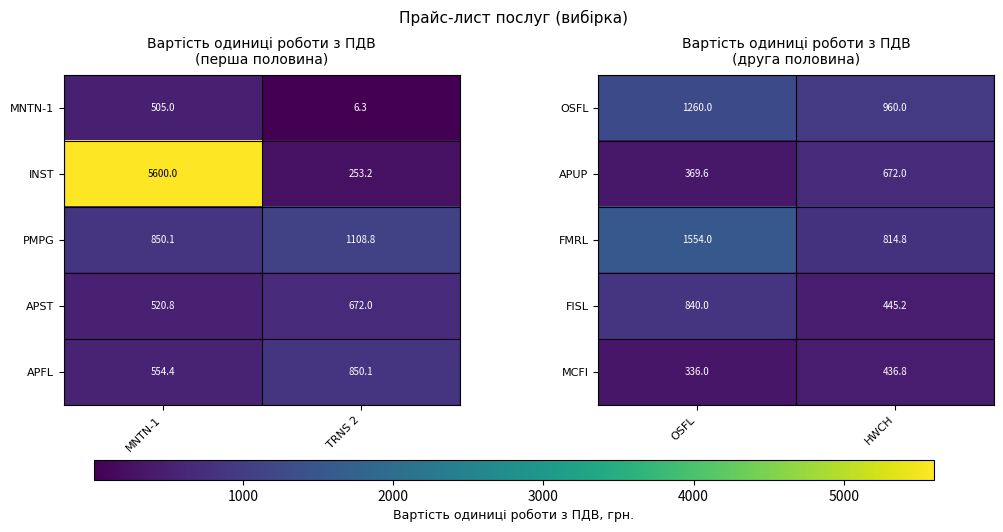

Rank the categories by FMRL value from lowest to highest.

HWCH, OSFL